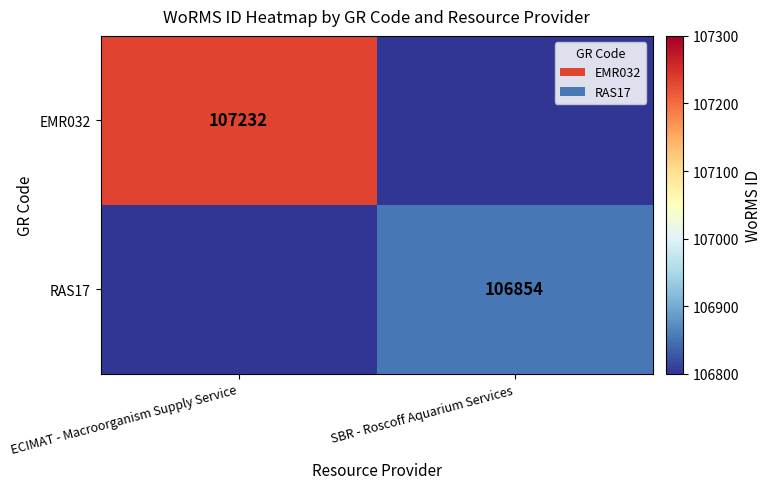

The value of EMR032 at ECIMAT - Macroorganism Supply Service is 107232. True or false?

True